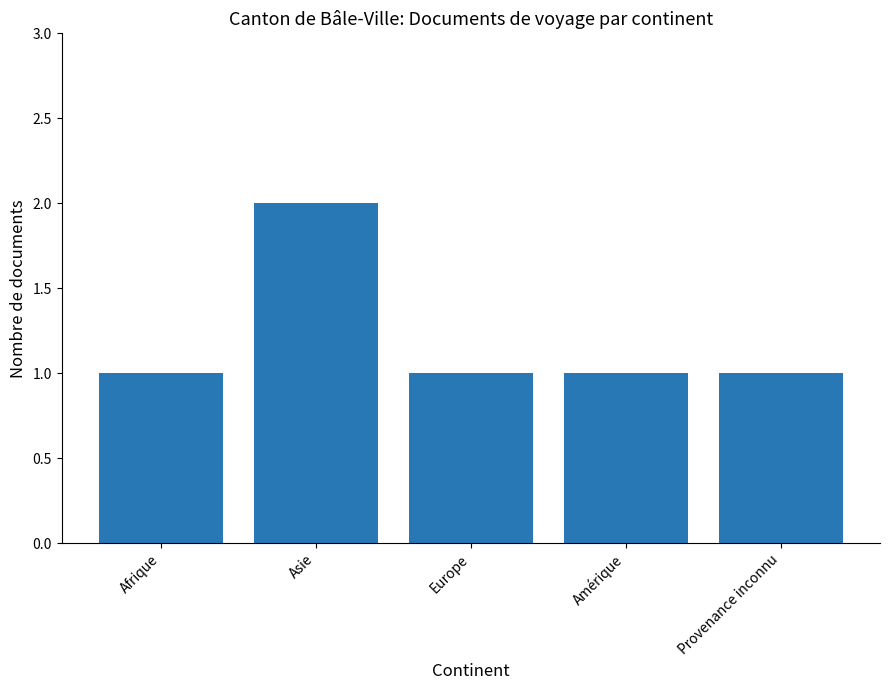

True or false: the data shows 0 at Europe.

False